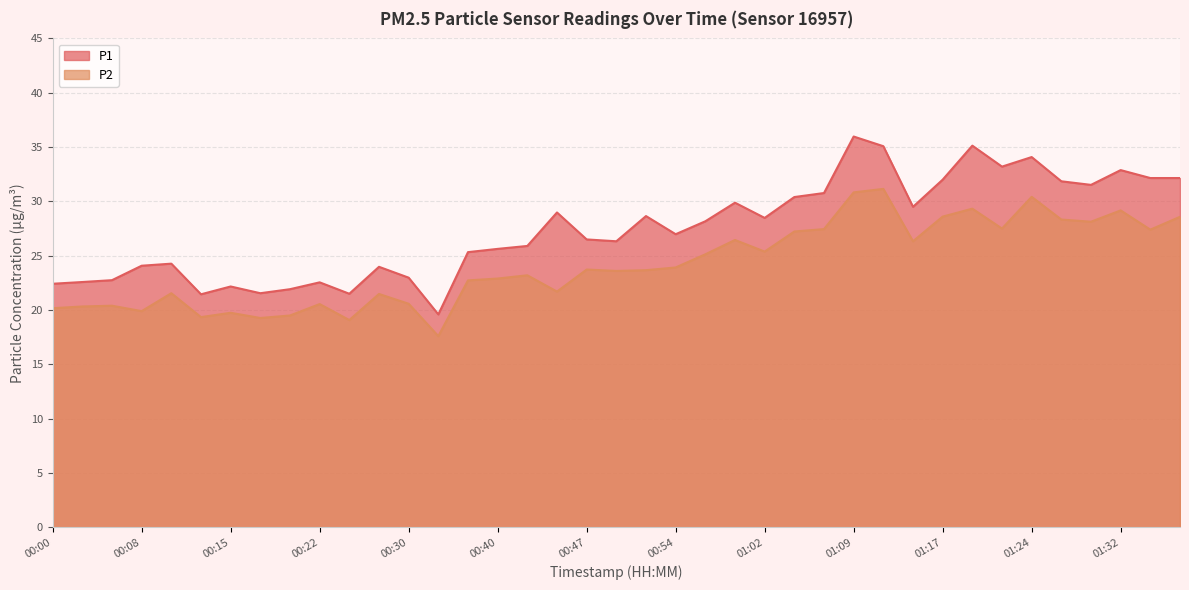

Reading left to right, extract all data points from this chart.

P1: 22.4	22.6	22.8	24.1	24.3	21.4	22.2	21.6	21.9	22.6	21.5	24.0	23.0	19.6	25.3	25.6	25.9	29.0	26.5	26.3	28.6	27.0	28.2	29.9	28.5	30.4	30.8	36.0	35.1	29.5	32.0	35.1	33.2	34.1	31.9	31.5	32.9	32.1	32.1
P2: 20.2	20.3	20.4	19.9	21.6	19.4	19.8	19.3	19.5	20.6	19.1	21.5	20.6	17.6	22.7	22.9	23.2	21.7	23.7	23.6	23.7	23.9	25.1	26.4	25.4	27.2	27.4	30.8	31.1	26.3	28.6	29.3	27.5	30.4	28.3	28.1	29.2	27.4	28.6